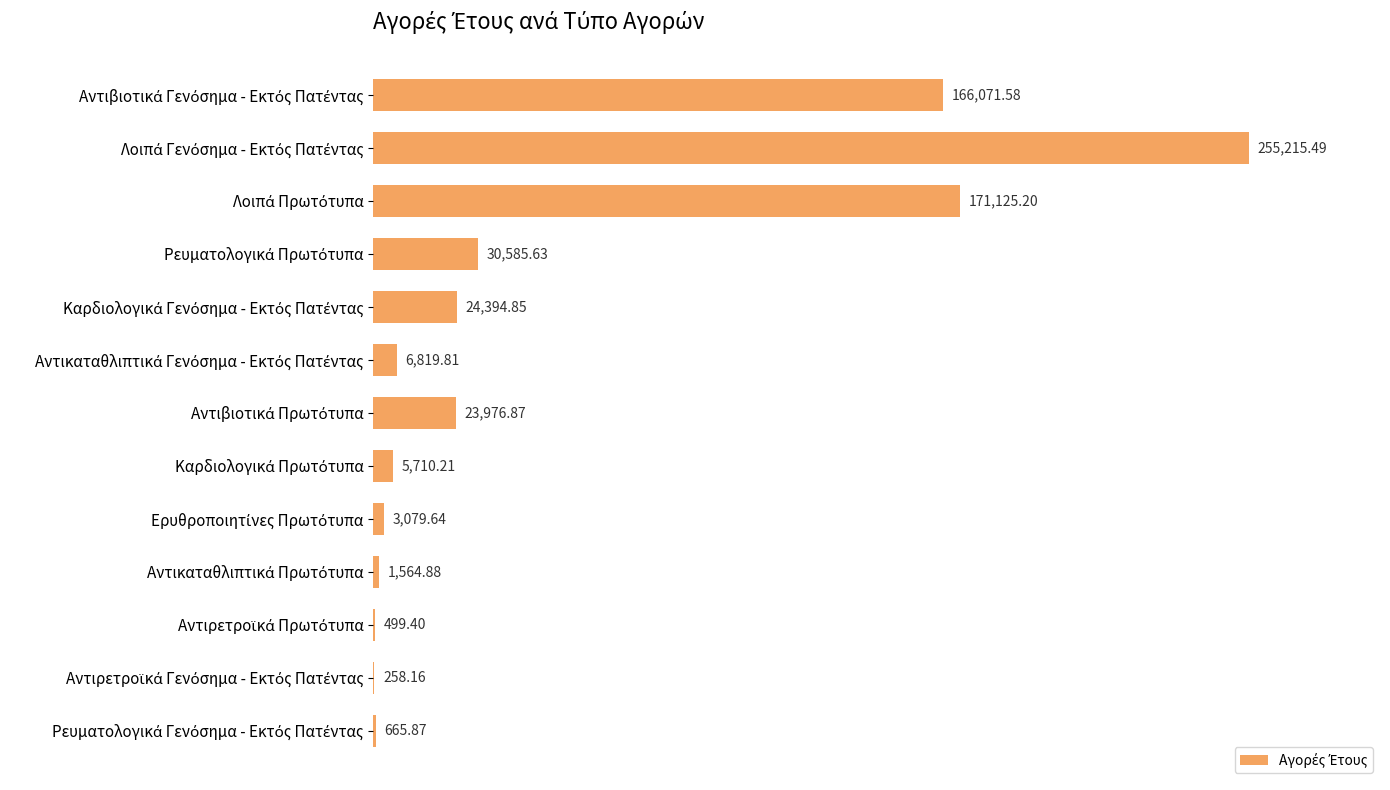

How many categories are shown in the chart?

13